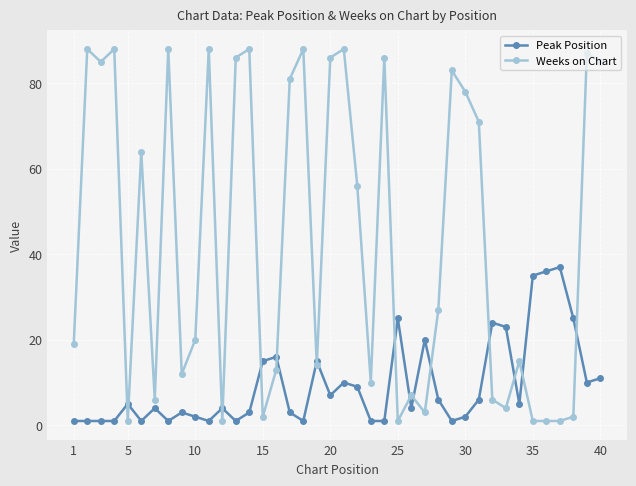

What are all the series names shown in the legend?

Peak Position, Weeks on Chart